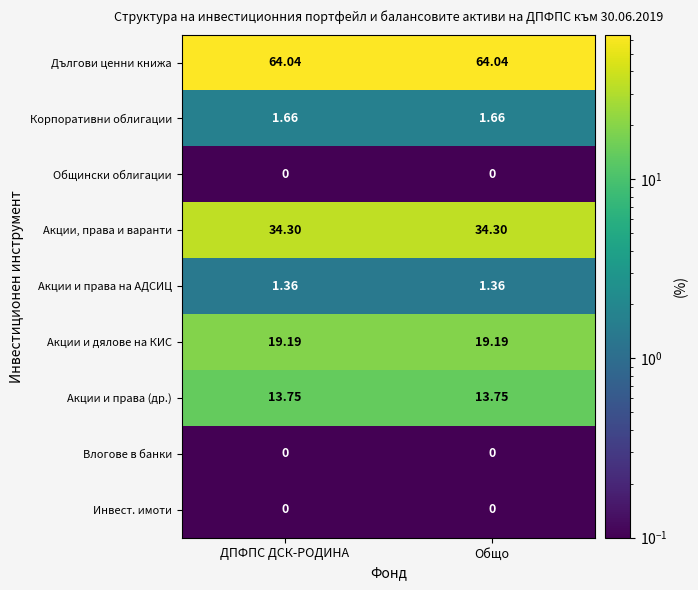

Which series has the largest total across all categories?

Дългови ценни книжа